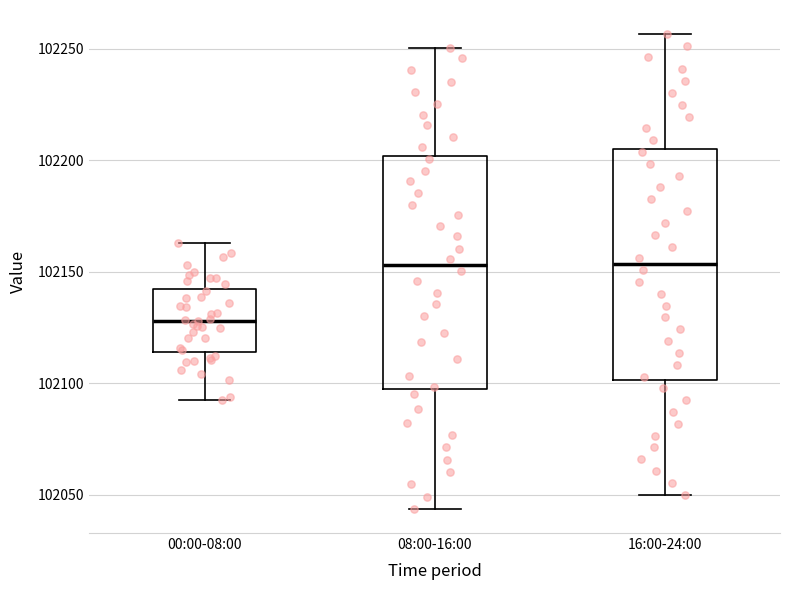

Reading left to right, read every box against the y-axis: the position of its median line, the range the box covers, and the ends of its whiskers. The values are not printed on the chart, so give them approximately, as read against the axis.

00:00-08:00: median 102130, box 102115 to 102140, whiskers 102095 to 102165
08:00-16:00: median 102155, box 102100 to 102200, whiskers 102045 to 102250
16:00-24:00: median 102155, box 102100 to 102205, whiskers 102050 to 102255